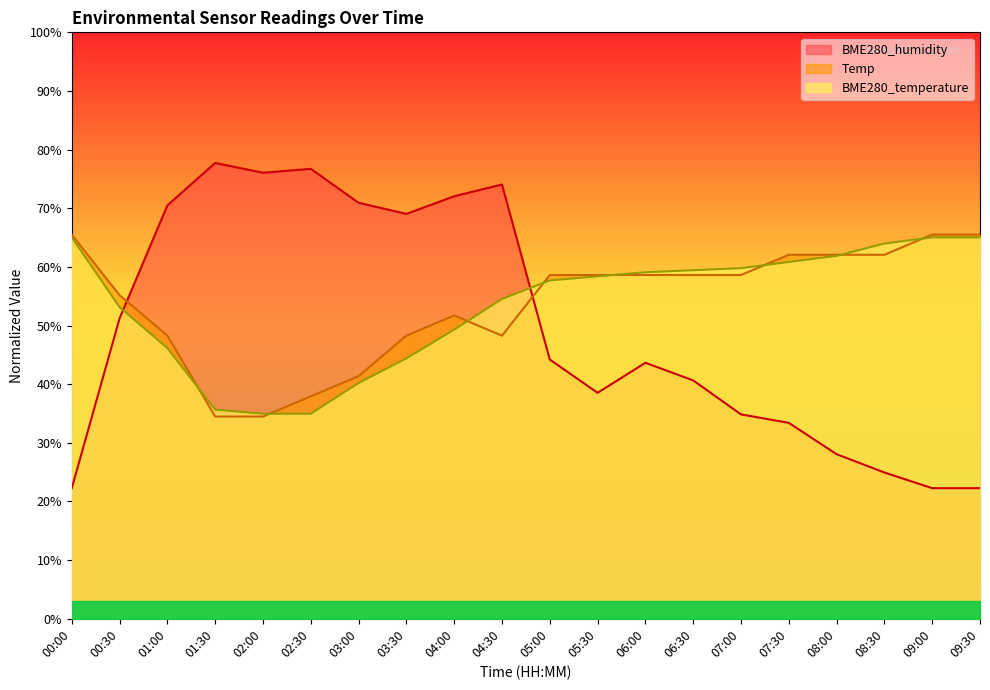

List the labels in order of BME280_humidity value, largest first.

01:30, 02:30, 02:00, 04:30, 04:00, 03:00, 01:00, 03:30, 00:30, 05:00, 06:00, 06:30, 05:30, 07:00, 07:30, 08:00, 08:30, 00:00, 09:00, 09:30